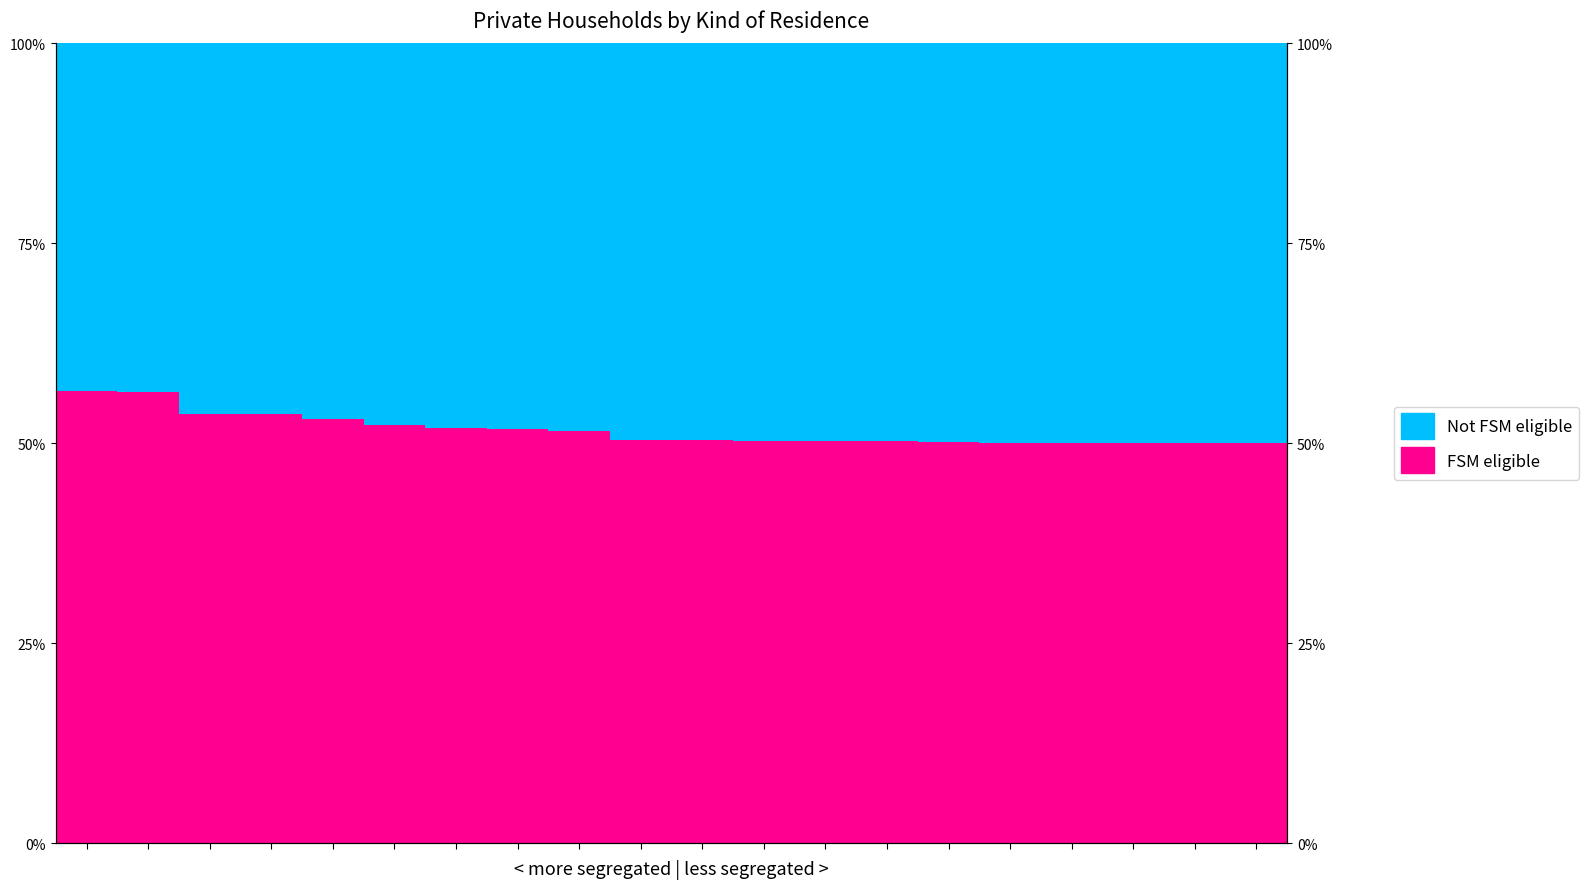

Rank the series at 14 from lowest to highest value.

Not FSM eligible, FSM eligible